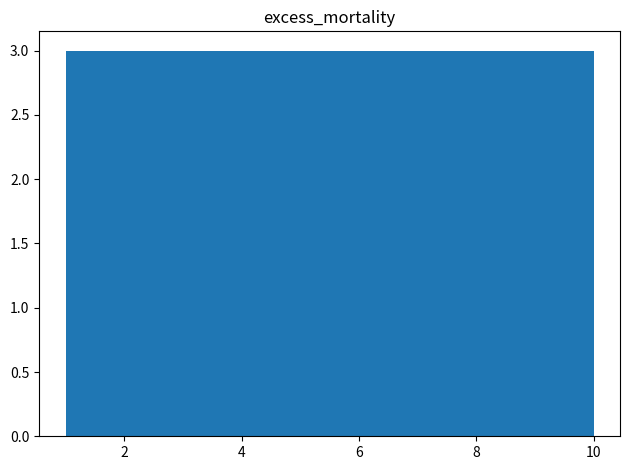

Reading left to right, transcribe this chart: for each bar, give the range it covers on the x-axis and its height. Neither the bar edges nor the heights are printed on the chart, so give them approximately, as read against the axes.

1.0 to 1.9: 3
1.9 to 2.8: 3
2.8 to 3.7: 3
3.7 to 4.6: 3
4.6 to 5.5: 3
5.5 to 6.4: 3
6.4 to 7.3: 3
7.3 to 8.2: 3
8.2 to 9.1: 3
9.1 to 10.0: 3